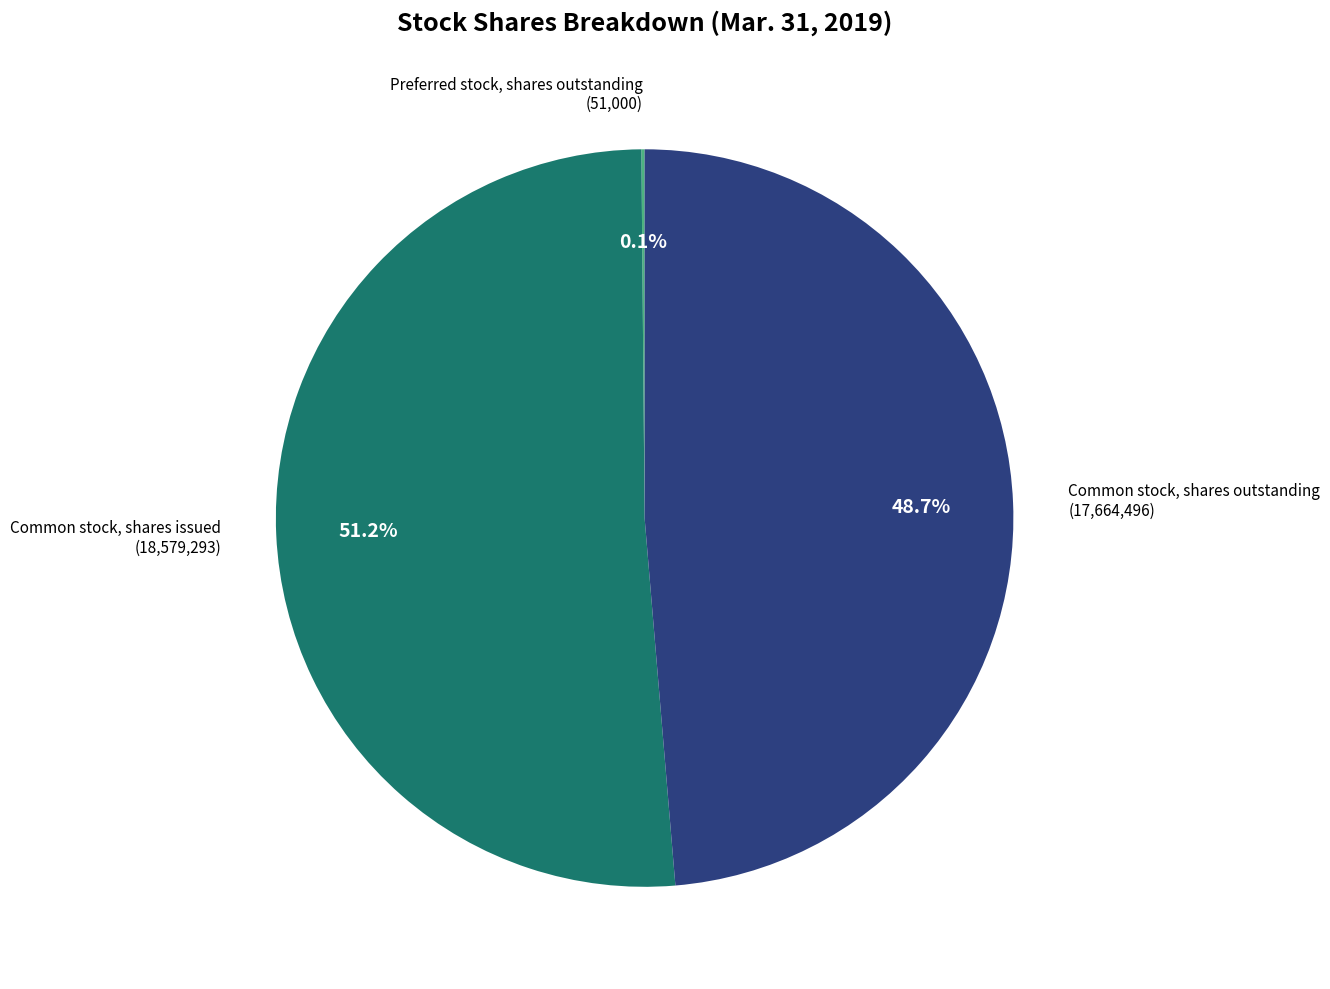

Does any single category account for the majority?

Yes